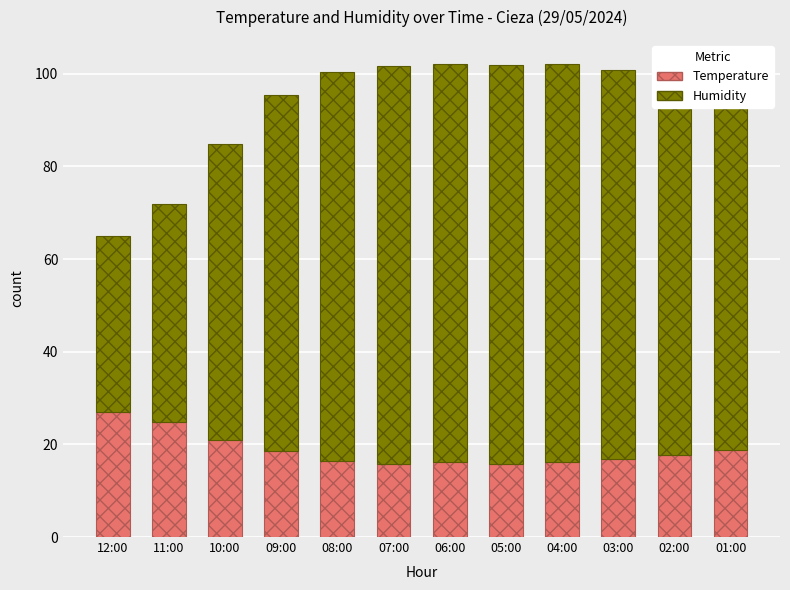

What is the average value of the Temperature series?

18.7